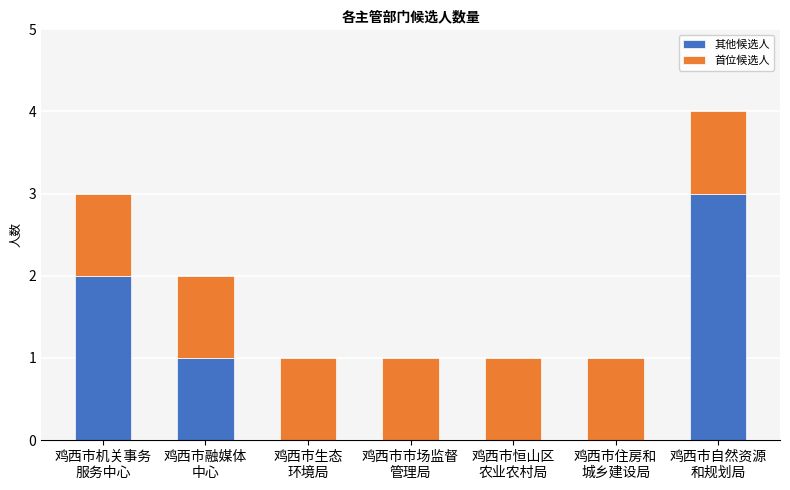

What is the highest value of the 其他候选人 series?

3